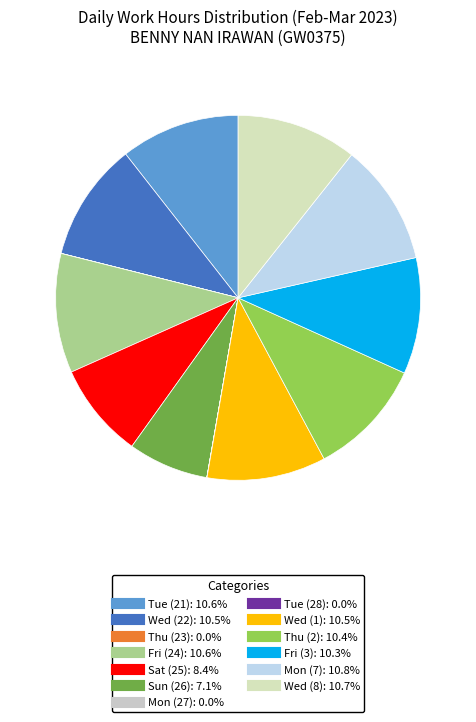

To the nearest percent, what is the combined percentage of Wed (22) and Mon (7)?

21%